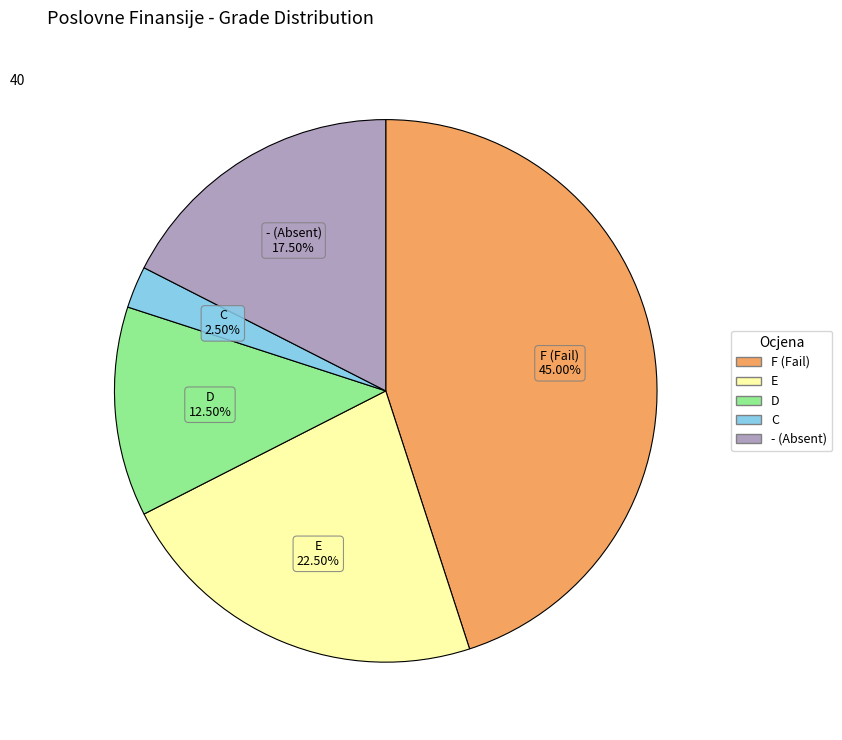

What is the largest slice in the pie chart?

F